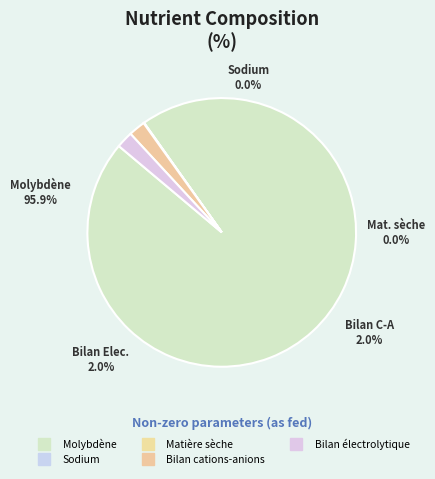

To the nearest percent, what is the difference between the Molybdène and Sodium slice percentages?

96%